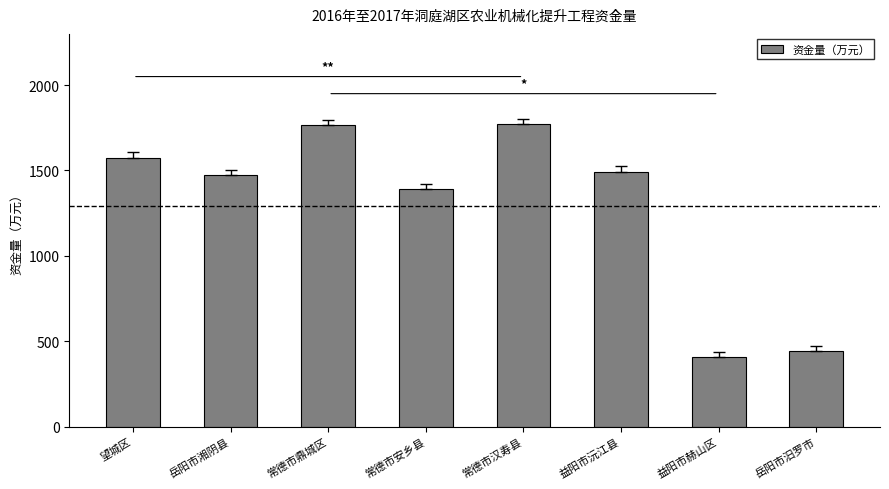

What is the maximum value shown in the chart?

1770.3